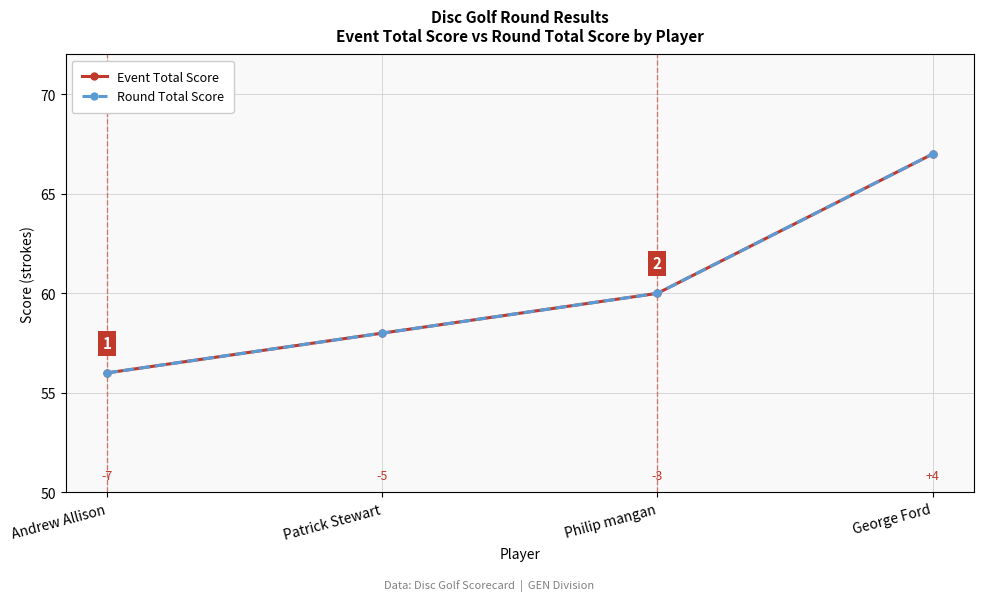

Count the Event Total Score values in the range 58 to 67.

3